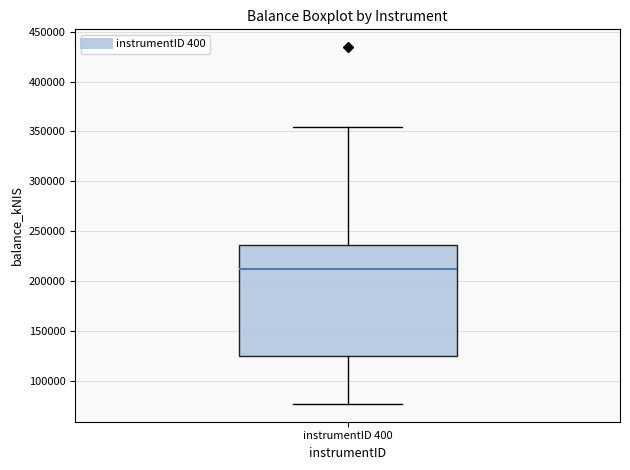

Where is the lower edge of the box for instrumentID 400 on the y-axis? The values are not printed on the chart, so give them approximately, as read against the axis.

125000